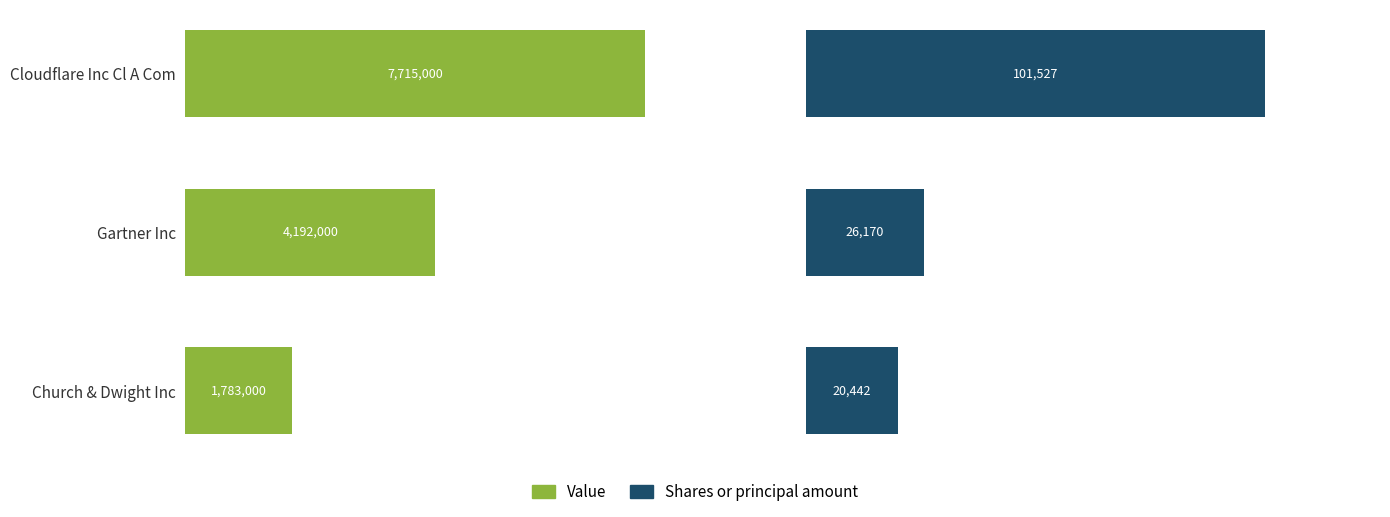

What is the maximum value shown in the chart?

7715000